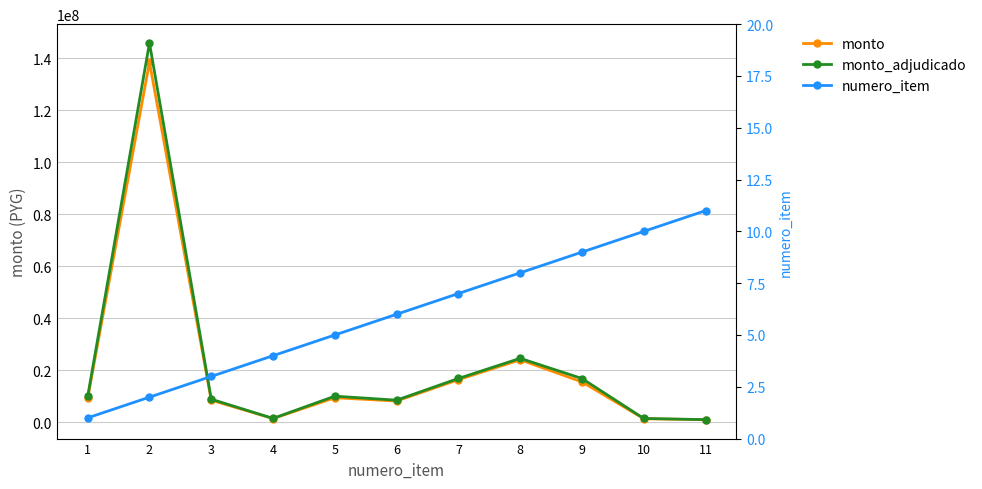

Reading left to right, transcribe all the data shown in this chart.

monto: 1=9267649	2=138552120	3=8539965	4=1463994	5=9478320	6=8217457	7=16427007	8=24082450	9=15573232	10=1420000	11=1016667
monto_adjudicado: 1=9983192	2=145954895	3=8925000	4=1530000	5=10087817	6=8544899	7=16895359	8=24639378	9=16878464	10=1507385	11=1064800
numero_item: 1=1	2=2	3=3	4=4	5=5	6=6	7=7	8=8	9=9	10=10	11=11